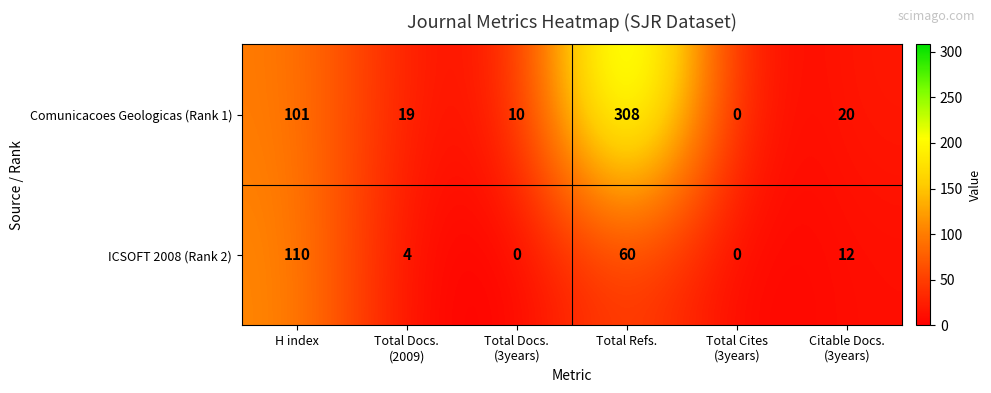

What is the total value across all series at Citable Docs.
(3years)?

32